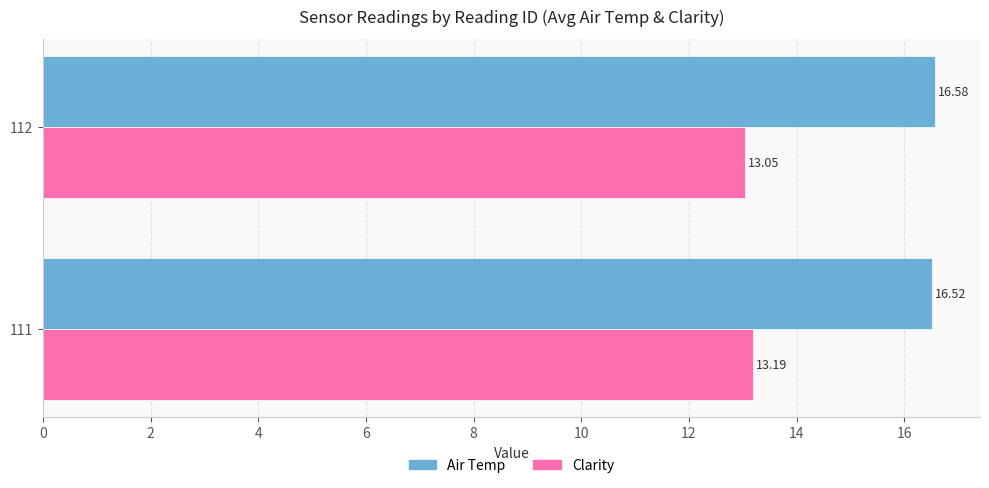

At which category is the sum across all series the highest?

111